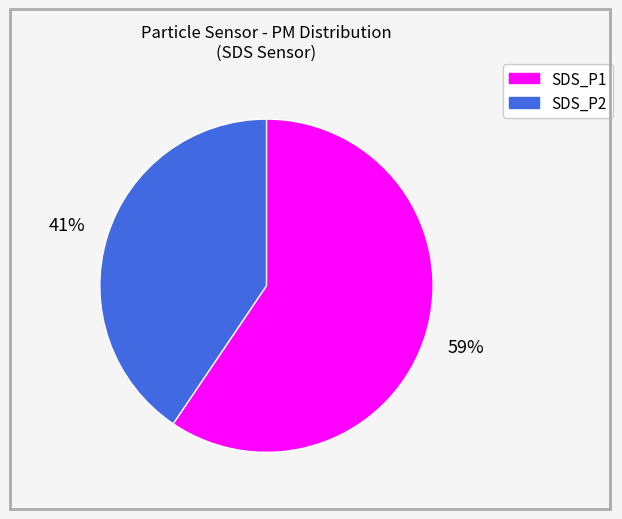

Rank the categories by value from highest to lowest.

SDS_P1, SDS_P2